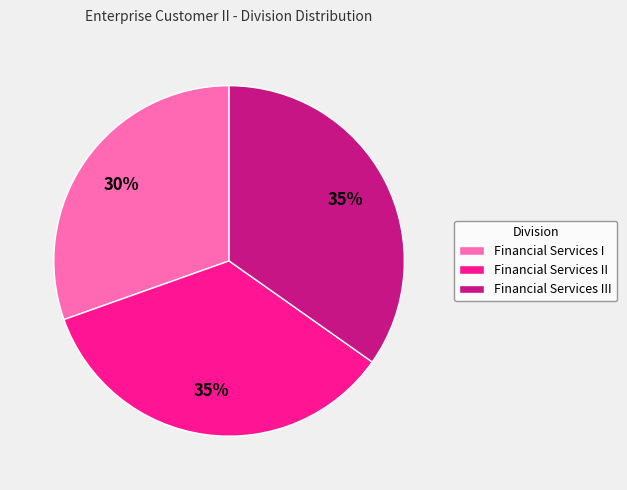

The Financial Services III slice represents 45% of the pie. True or false?

False